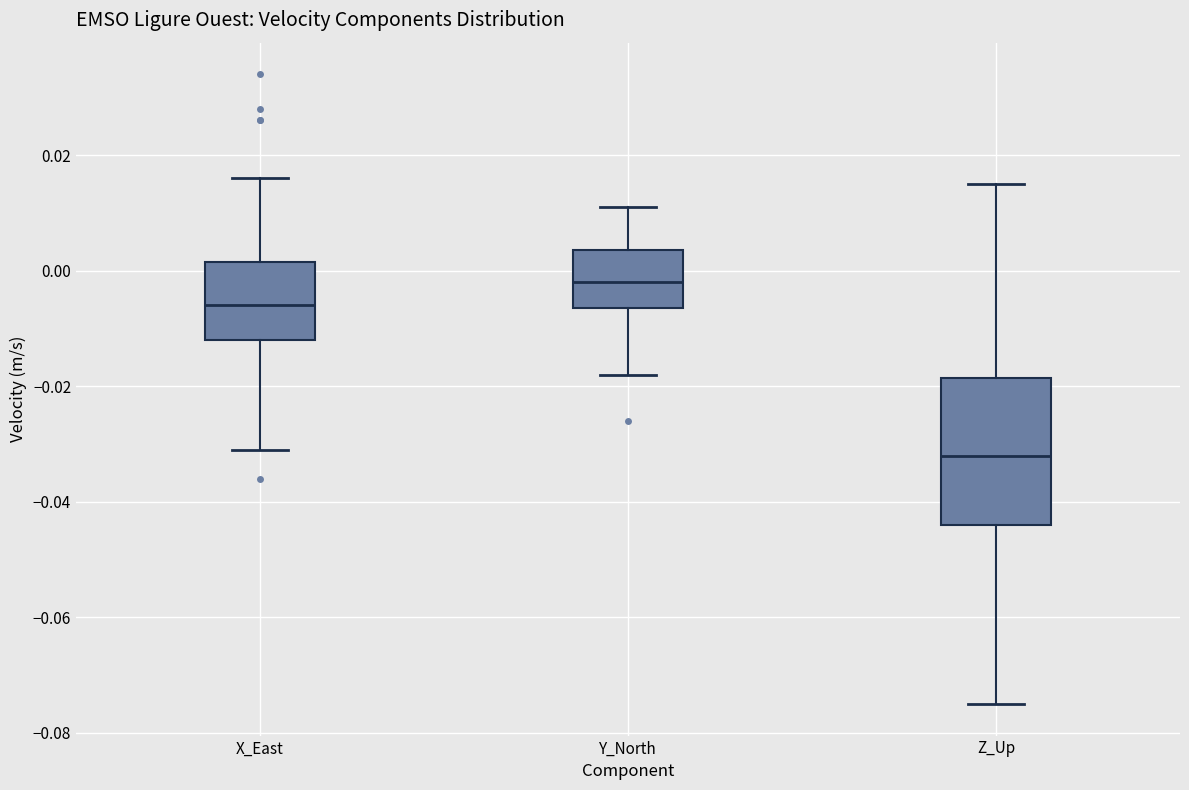

Reading left to right, transcribe this box plot: for each box, give where its median line is, the range the box spans, and where its two whiskers end, as read against the y-axis. The values are not printed on the chart, so give them approximately, as read against the axis.

X_East: median -0.006, box -0.012 to 0.002, whiskers -0.030 to 0.016
Y_North: median -0.002, box -0.006 to 0.004, whiskers -0.018 to 0.012
Z_Up: median -0.032, box -0.044 to -0.018, whiskers -0.074 to 0.016